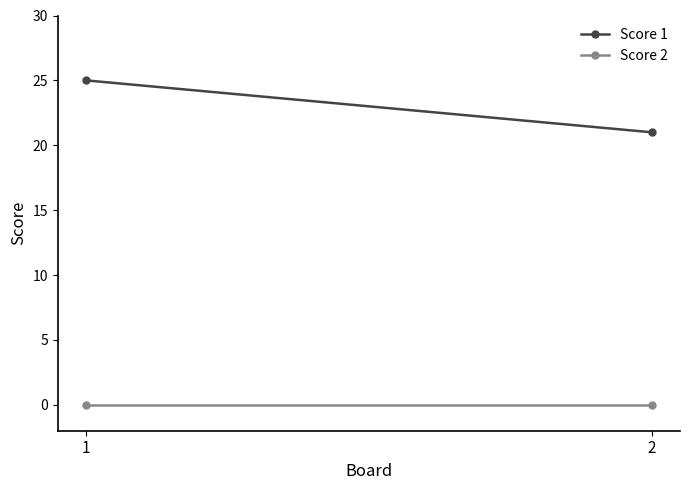

Which series has the largest range (max minus min)?

Score 1